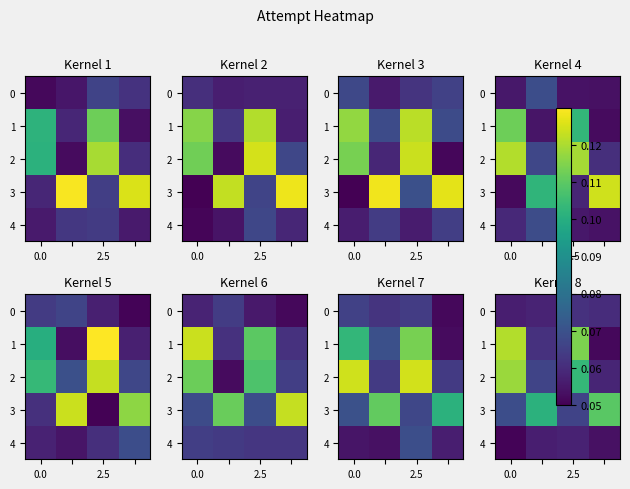

What is the spread (max minus min) of values at 2?

0.1